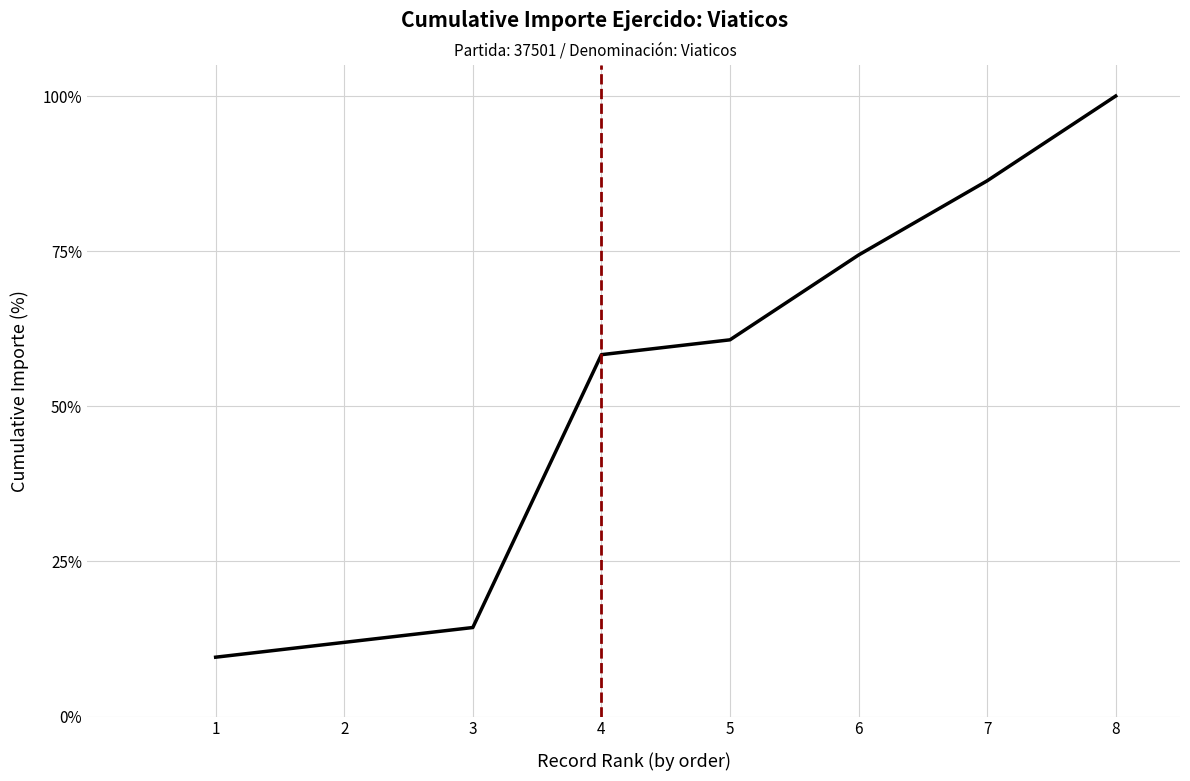

Is this an area chart (filled region under the line)?

No